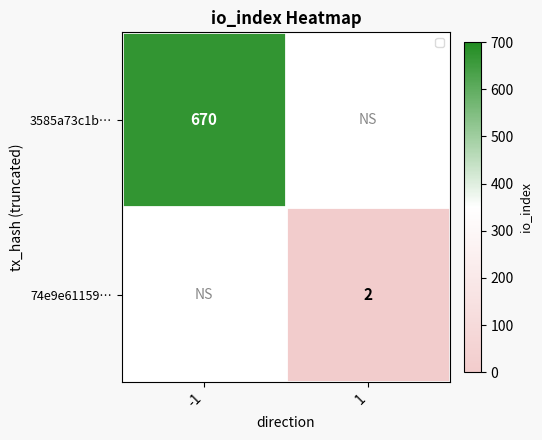

How many distinct data groups are displayed?

2